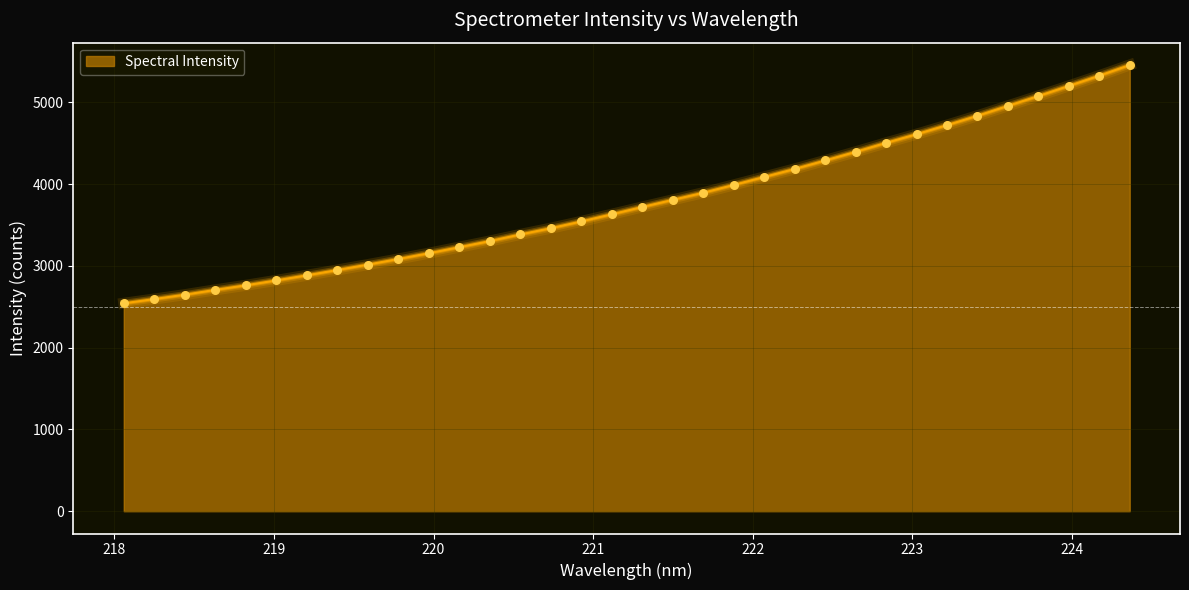

What is the difference between the maximum and minimum values?

2915.2